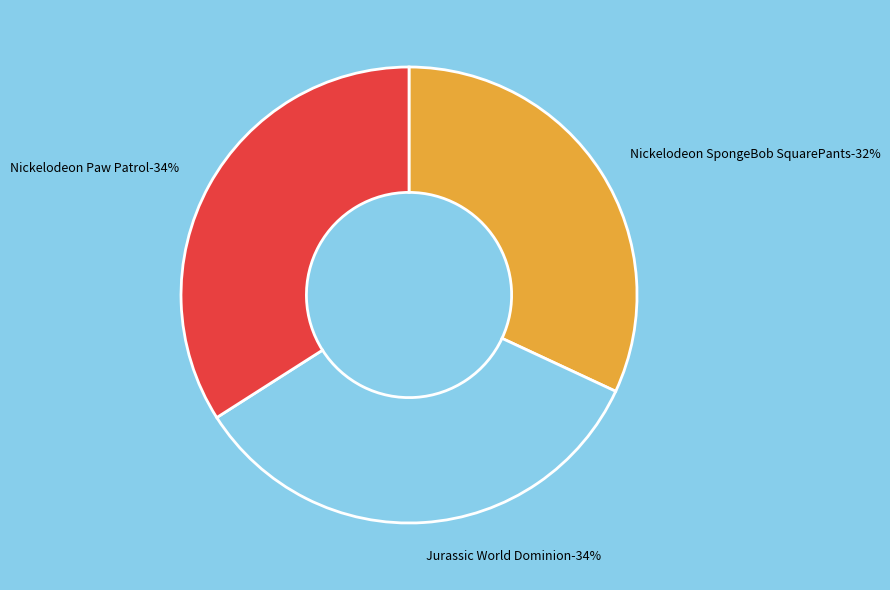

What percentage is the 1 slice, to the nearest percent?

32%